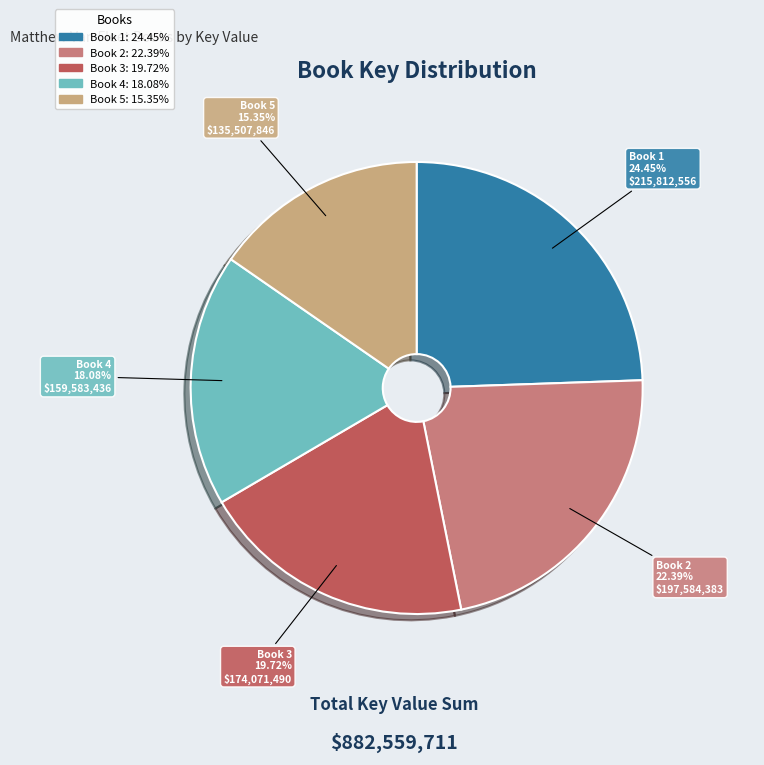

What percentage is the Book 1 slice, to the nearest percent?

24%